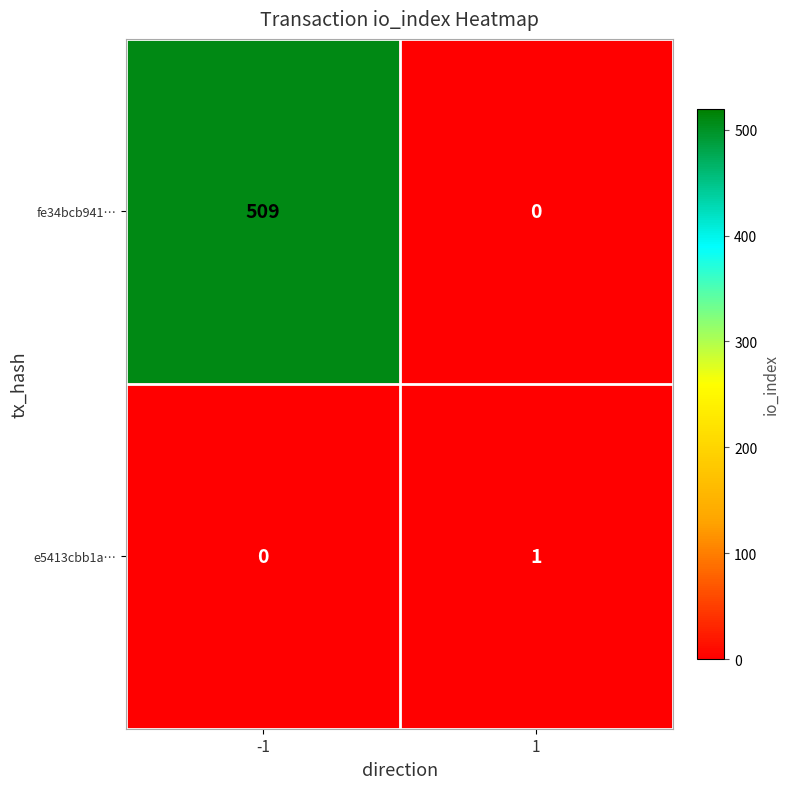

How many data points does each series have?

2